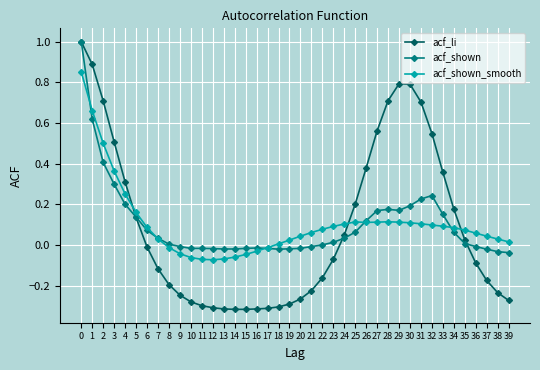

What is the difference between the maximum and second lowest values in the acf_shown series?

1.0